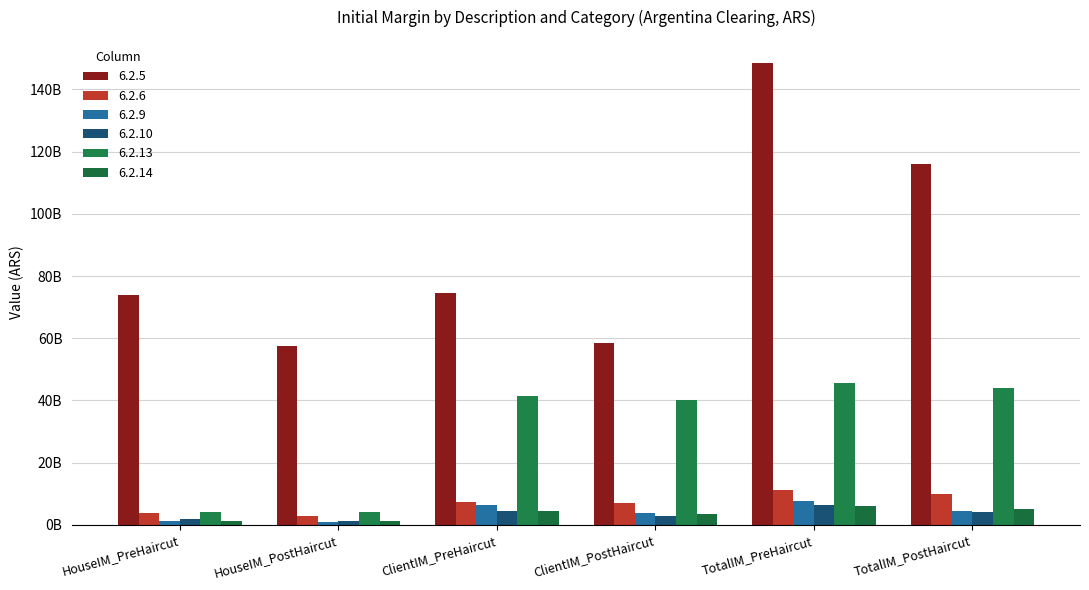

At how many categories does at least one series exceed 49485668613?

6